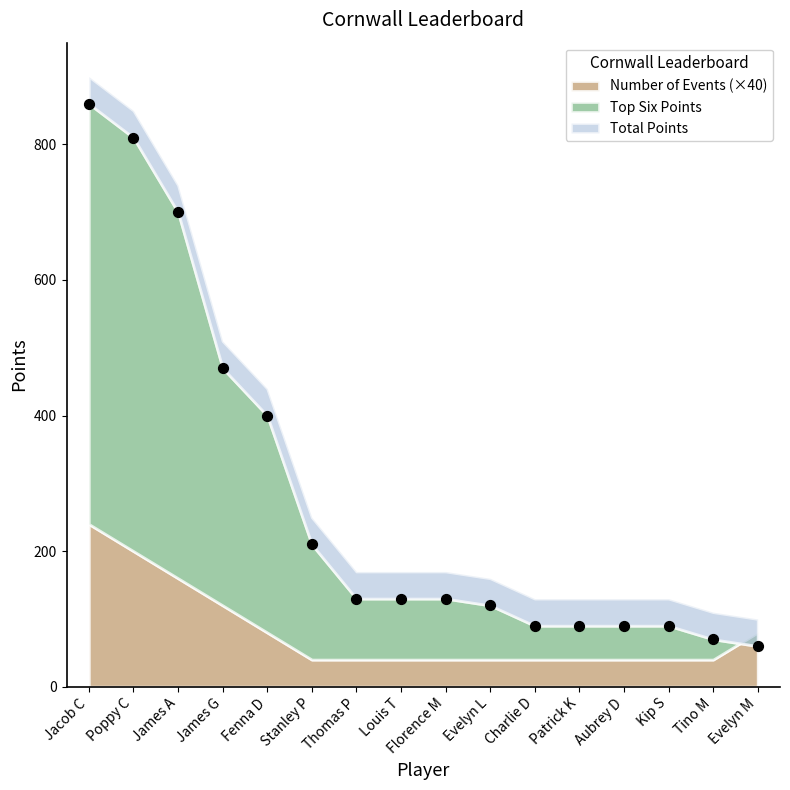

What is the range of Y values (max minus min)?

800